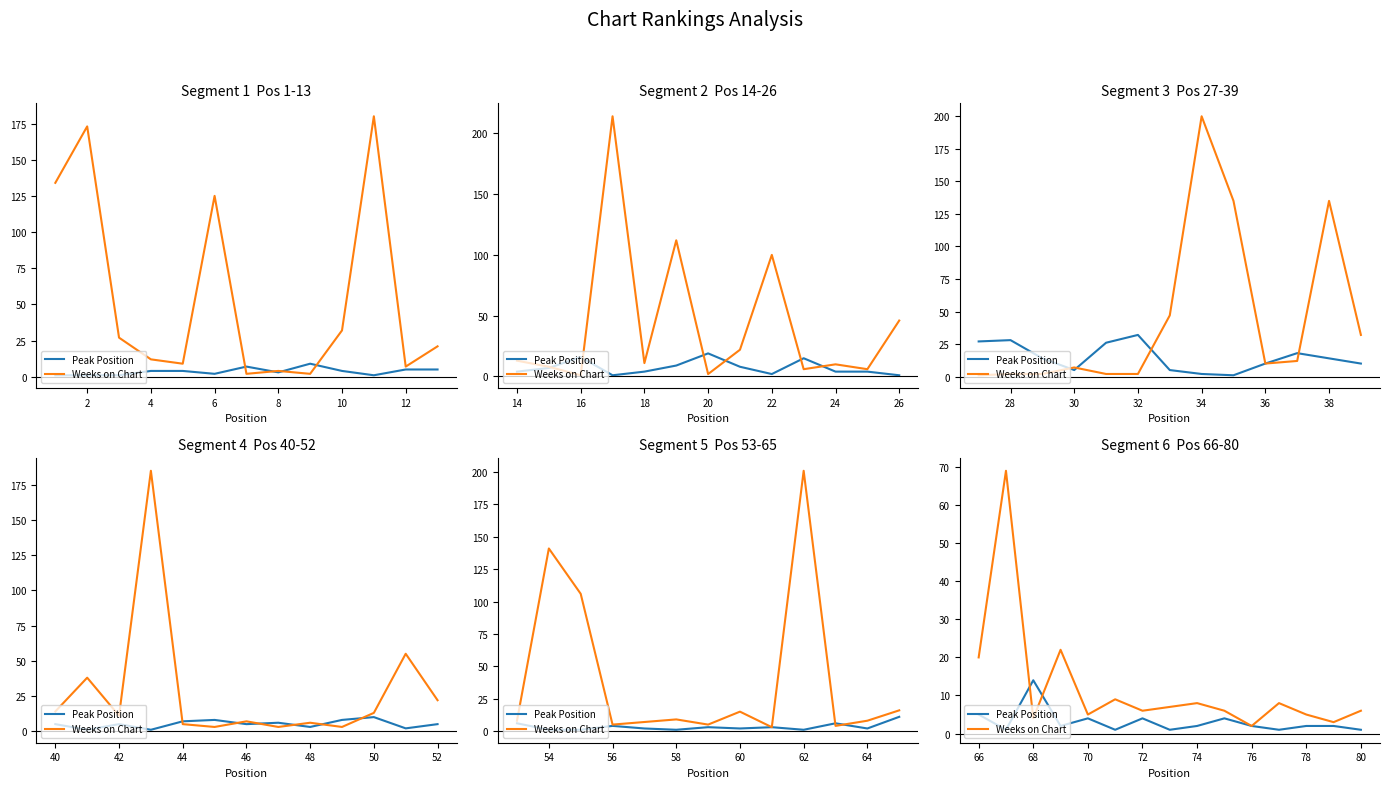

The Peak Position series shows 2 at 66. True or false?

False